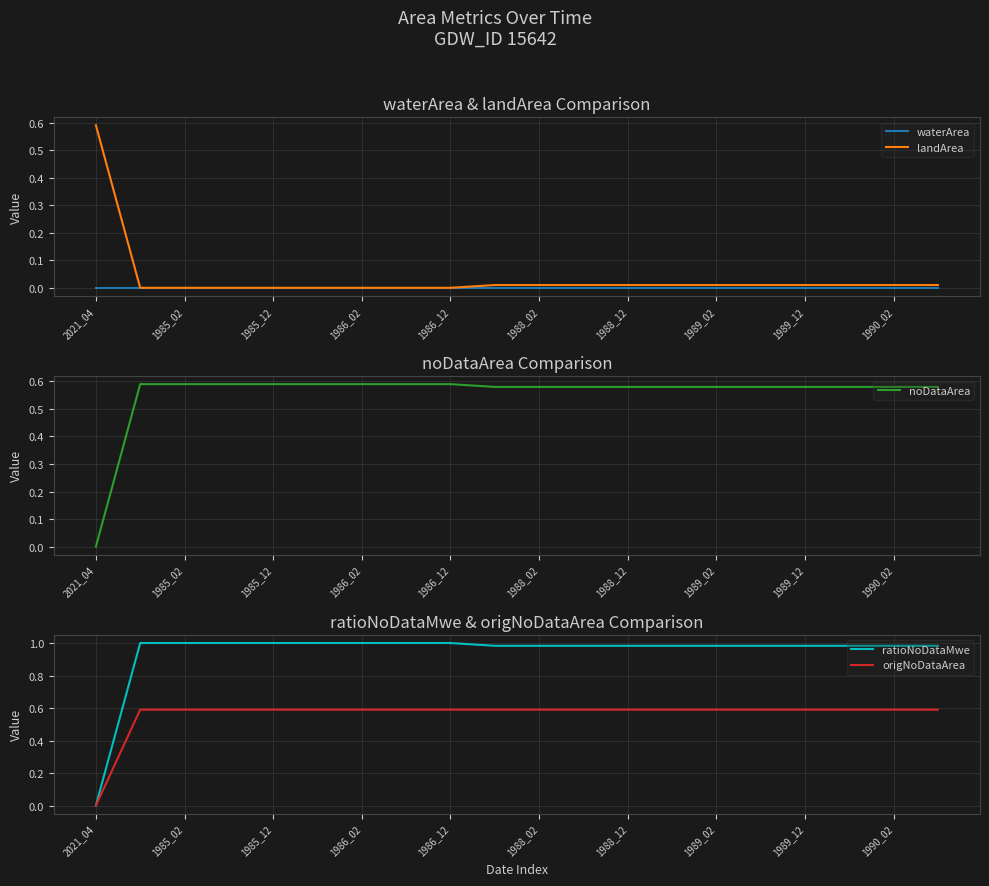

Is the value of ratioNoDataMwe at 1990_02 greater than the value of origNoDataArea at 1989_02?

Yes